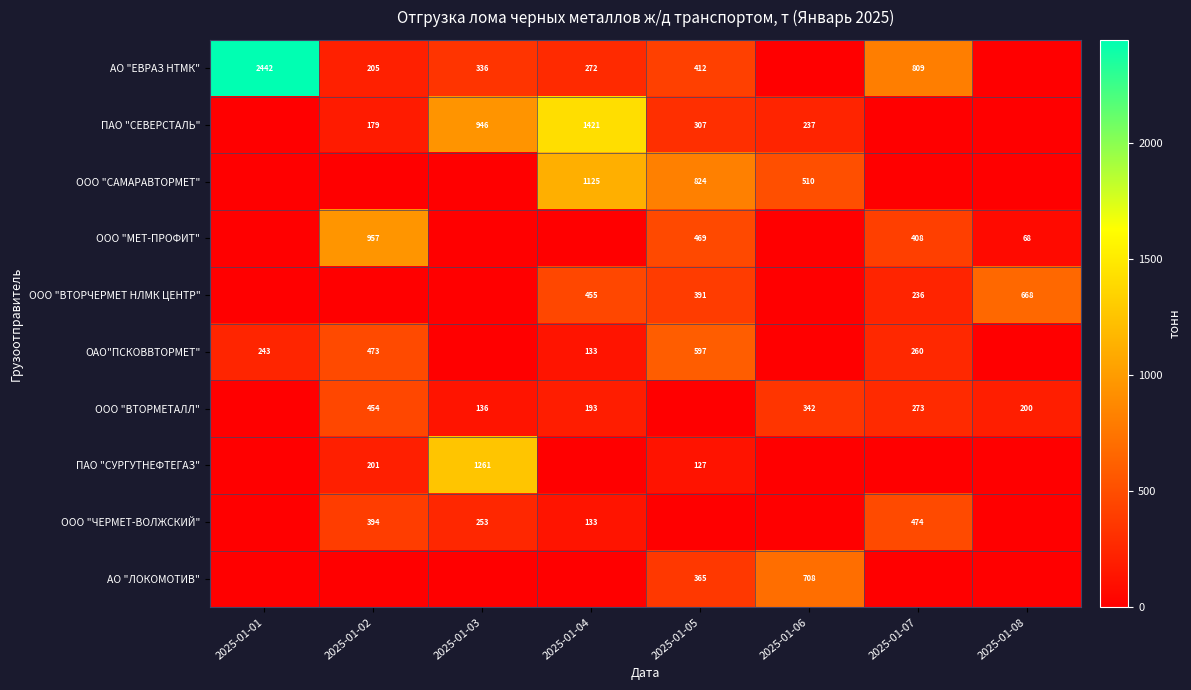

True or false: АО "ЕВРАЗ НТМК" has a value of 272 at 2025-01-04.

True